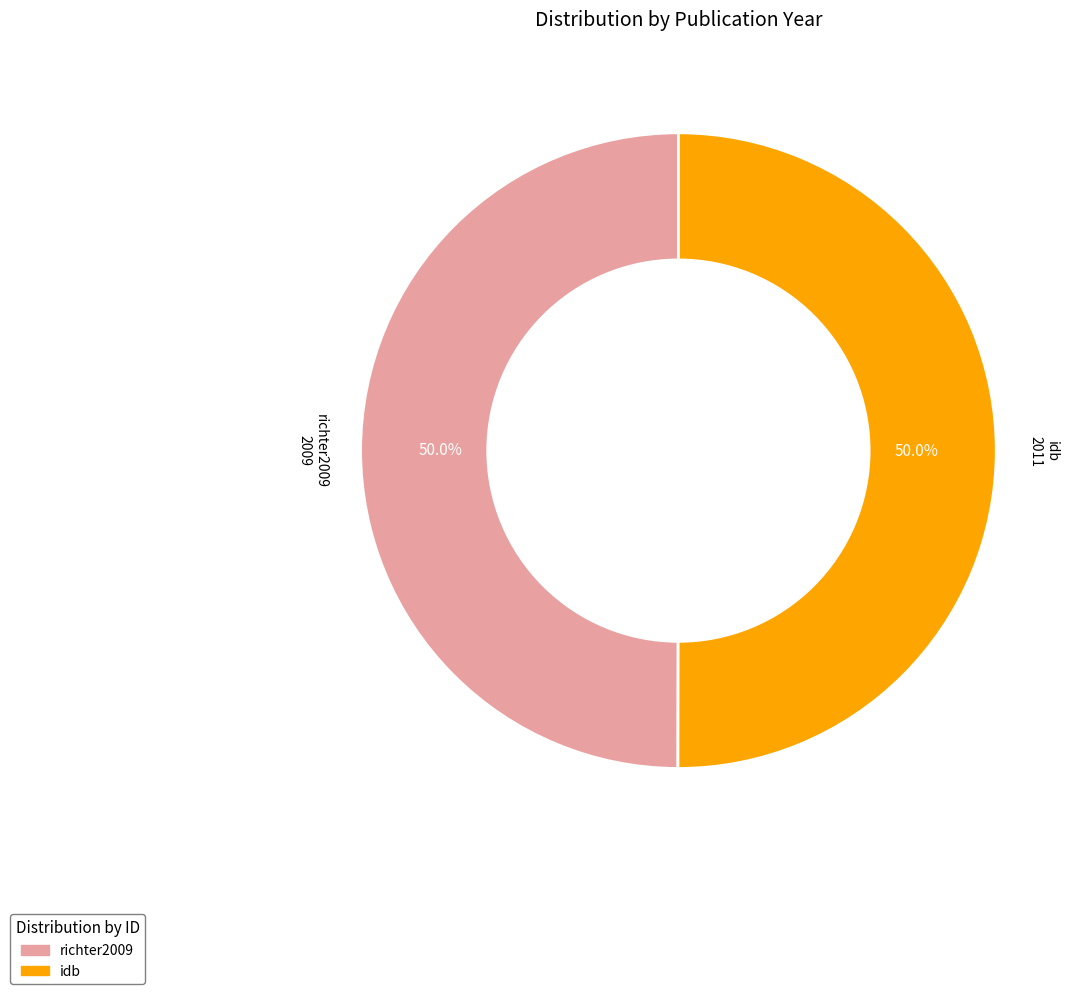

How much of the chart is everything except richter2009?

50.0%